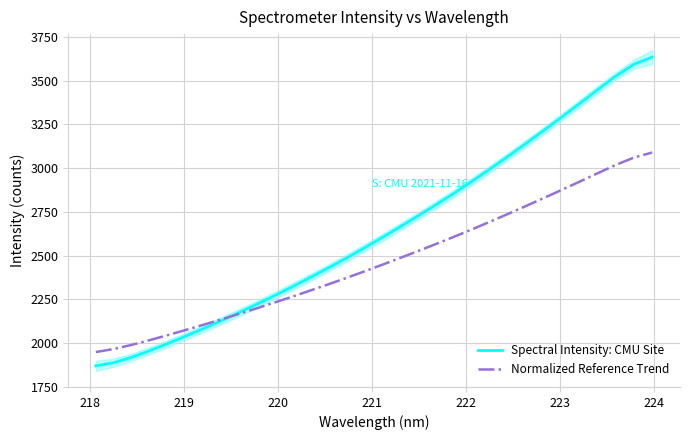

How many distinct data groups are displayed?

2